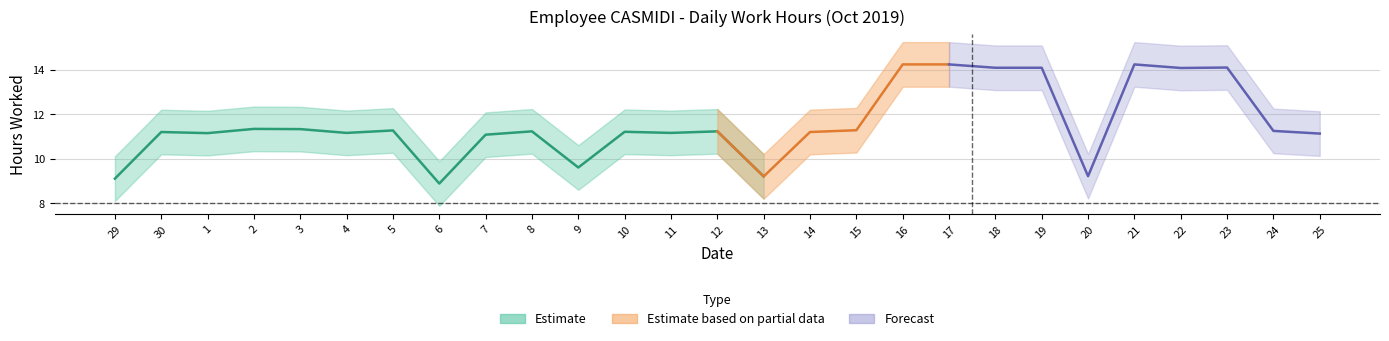

Which has a higher value, 13 or 22?

22